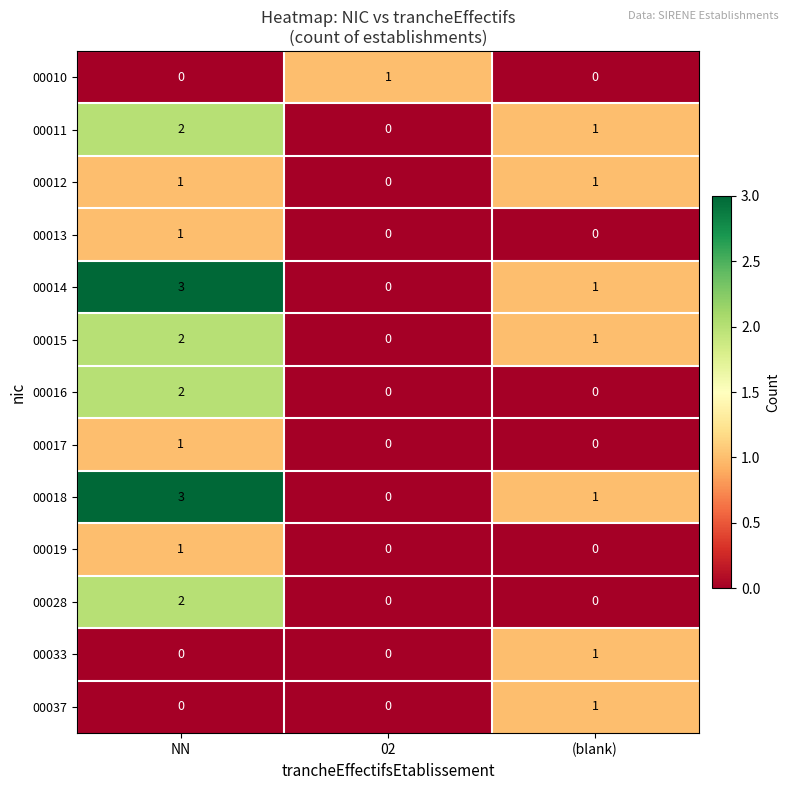

What is the spread (max minus min) of values at NN?

3